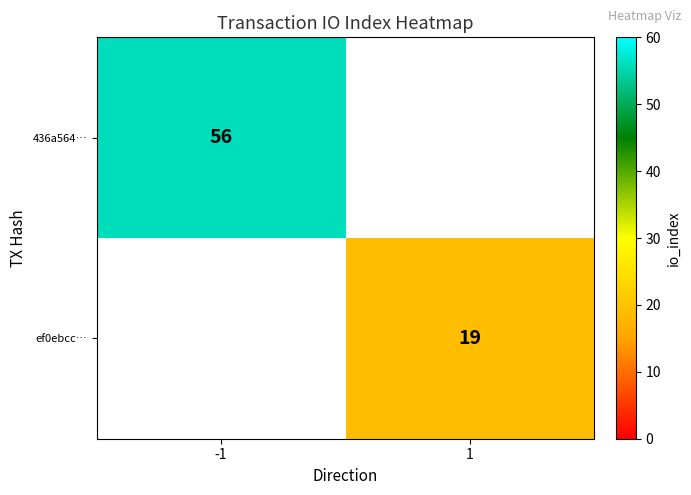

Is the value of ef0ebcc… at 1 greater than the value of 436a564… at -1?

No